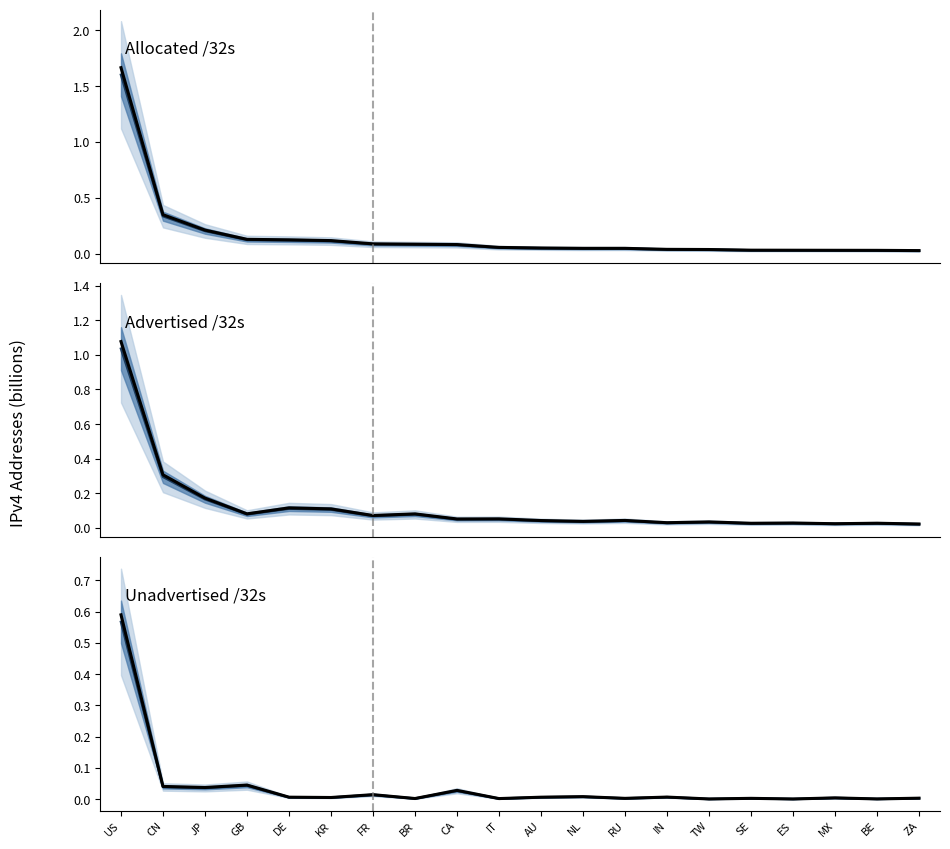

Which series changed the most between KR and SE?

Allocated /32s